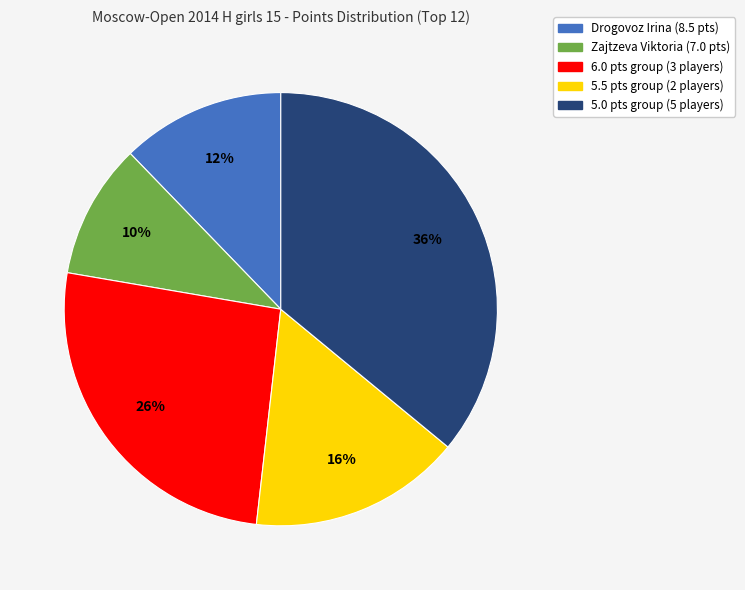

Is there a majority slice in this chart?

No